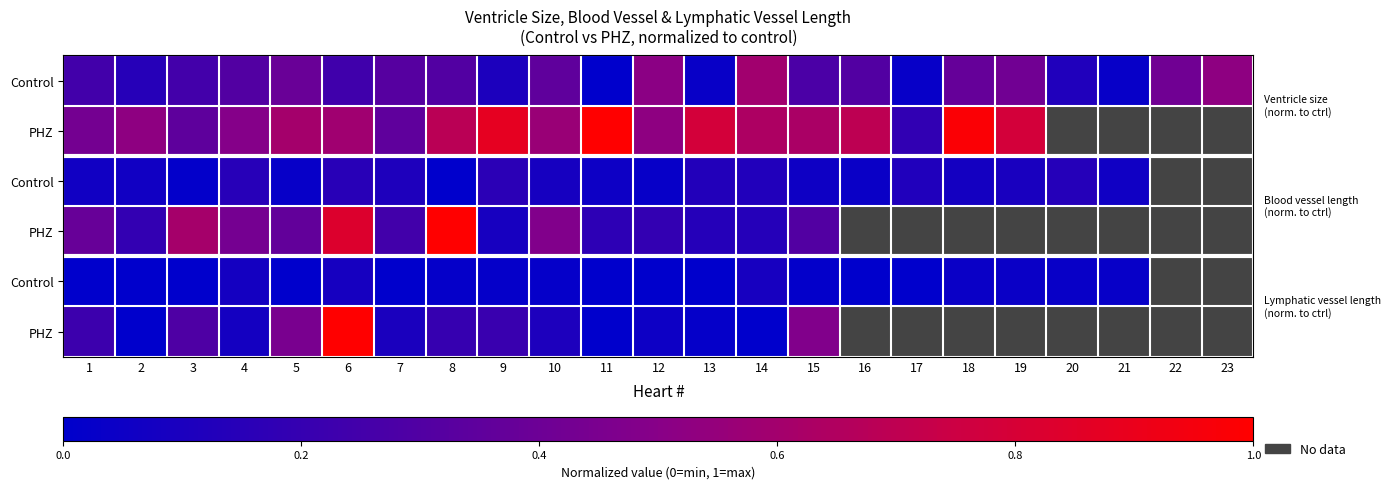

Count the number of data series in this chart.

6